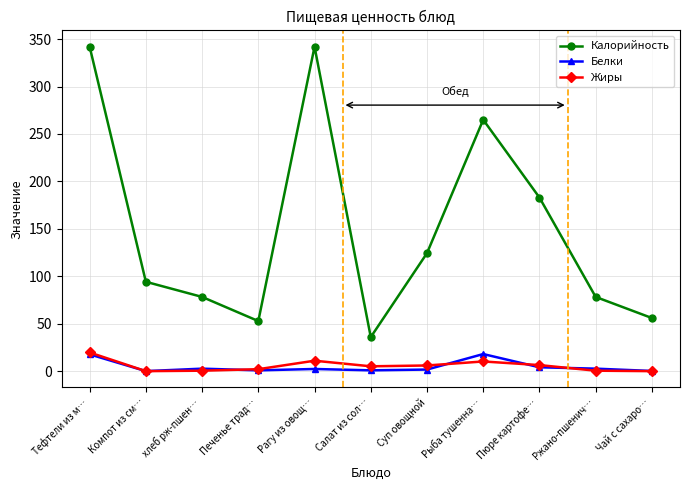

Is it true that Калорийность equals 467.1 at Тефтели из м…?

False